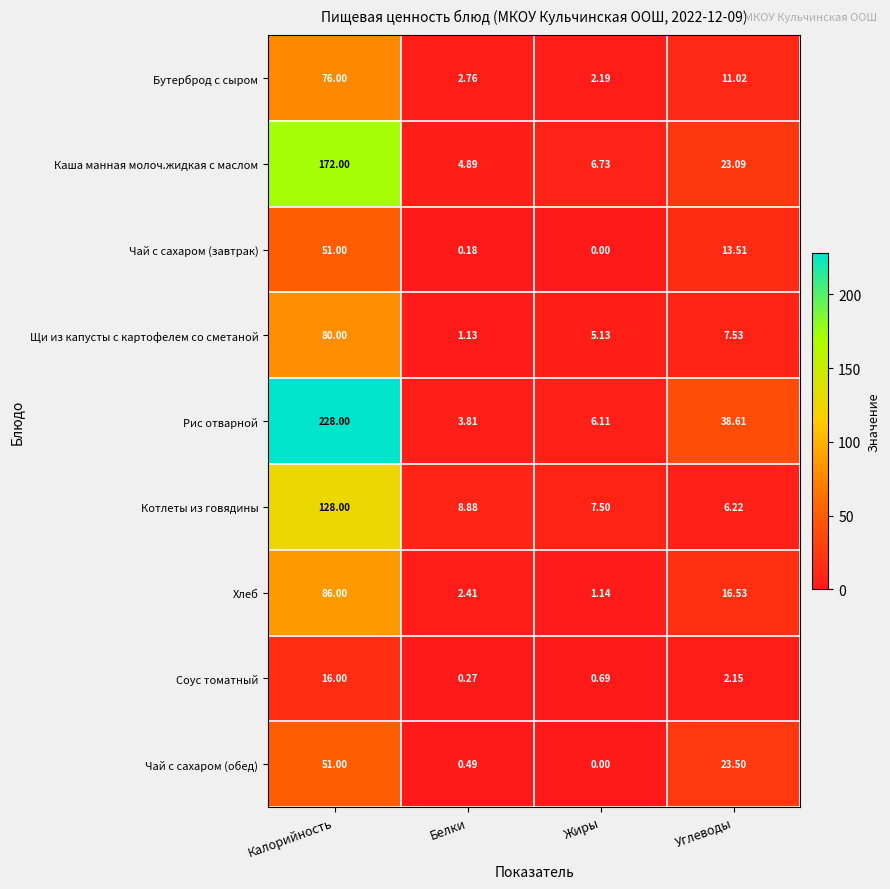

List the labels in order of Бутерброд с сыром value, largest first.

Калорийность, Углеводы, Белки, Жиры